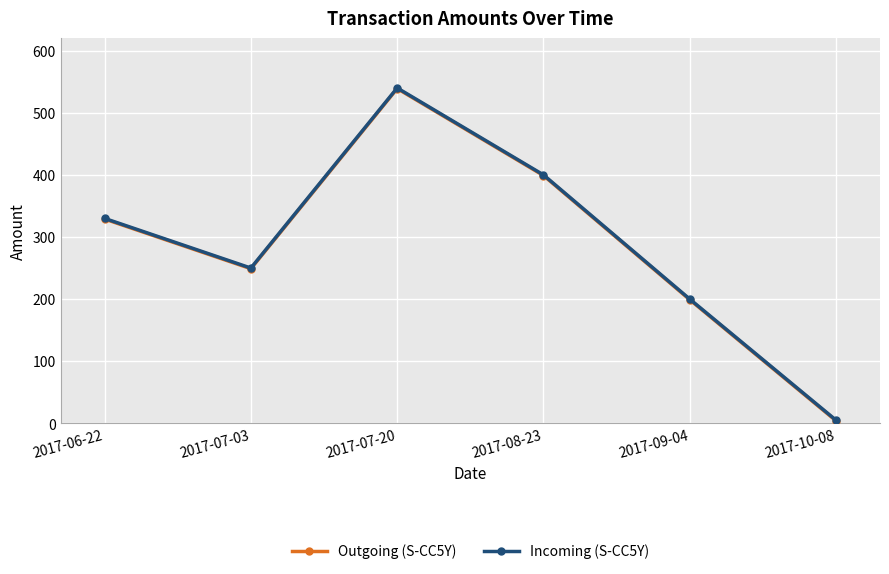

True or false: Outgoing (S-CC5Y) and Incoming (S-CC5Y) intersect in this chart.

False